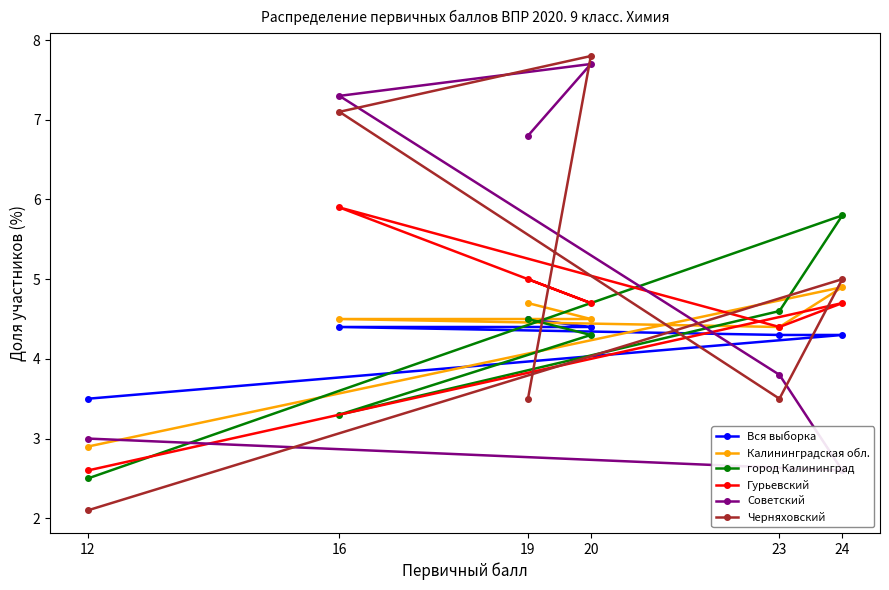

How many interior local peaks does the Калининградская обл. series have?

1